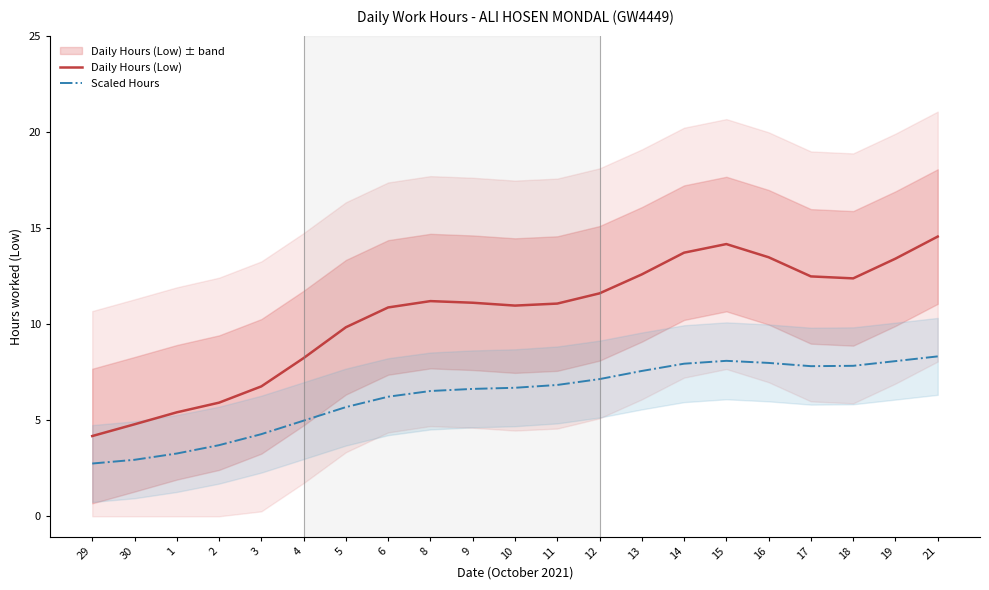

Reading right to left, list all the values displayed in this chart.

Daily Hours (Low): 21=14.5	19=13.4	18=12.4	17=12.5	16=13.5	15=14.2	14=13.7	13=12.6	12=11.6	11=11.1	10=11.0	9=11.1	8=11.2	6=10.9	5=9.8	4=8.2	3=6.8	2=5.9	1=5.4	30=4.8	29=4.2
Scaled Hours: 21=8.3	19=8.1	18=7.8	17=7.8	16=8.0	15=8.1	14=7.9	13=7.6	12=7.1	11=6.8	10=6.7	9=6.6	8=6.5	6=6.2	5=5.7	4=5.0	3=4.3	2=3.7	1=3.3	30=2.9	29=2.7